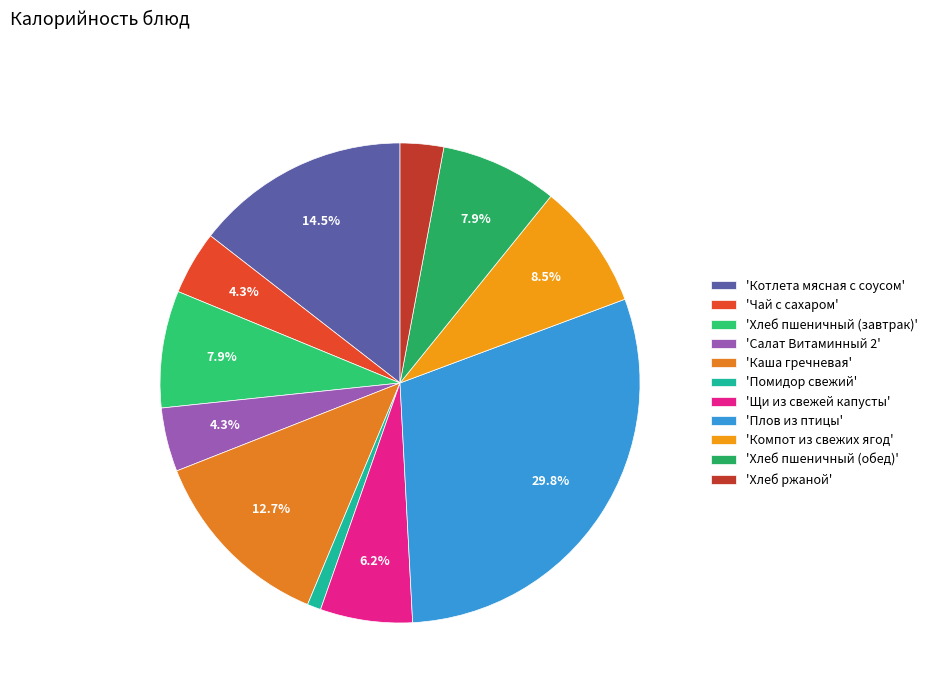

How many segments does this pie chart have?

11